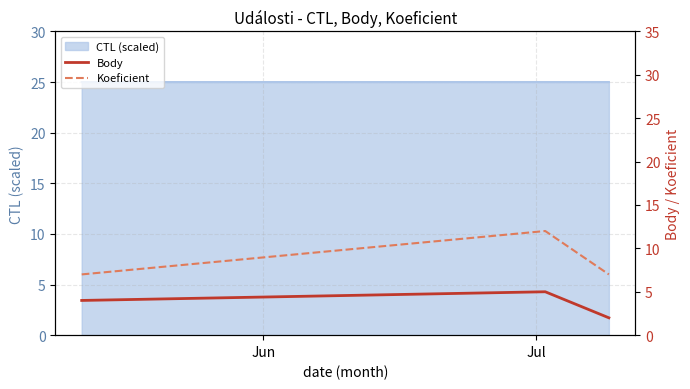

True or false: Koeficient has a value of 7 at Jun.

True